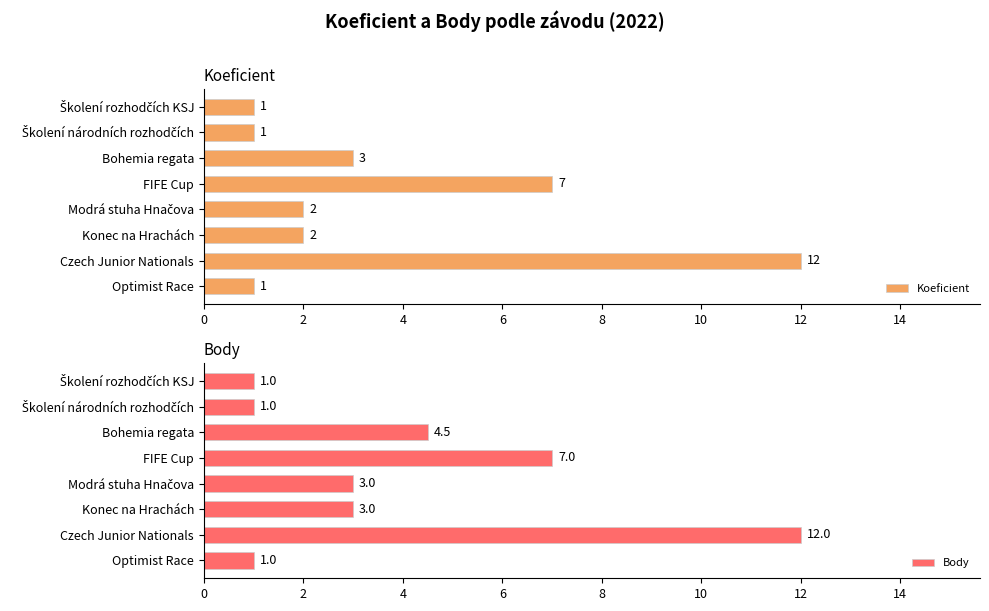

What is the highest value of the Koeficient series?

12